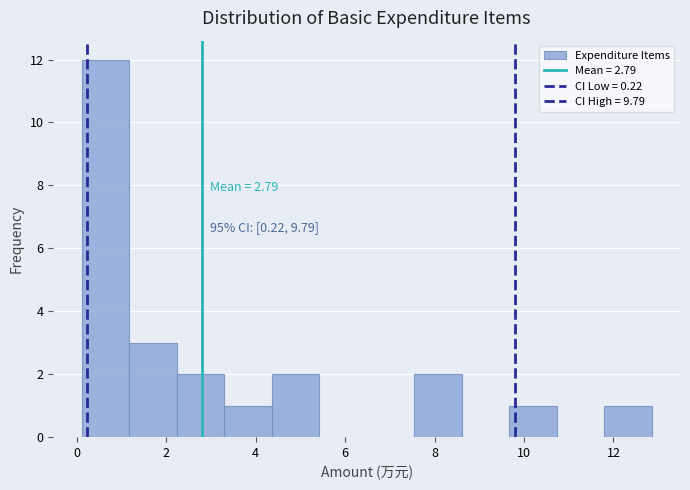

Over which range of the x-axis is the bar tallest?

0.2 to 1.2